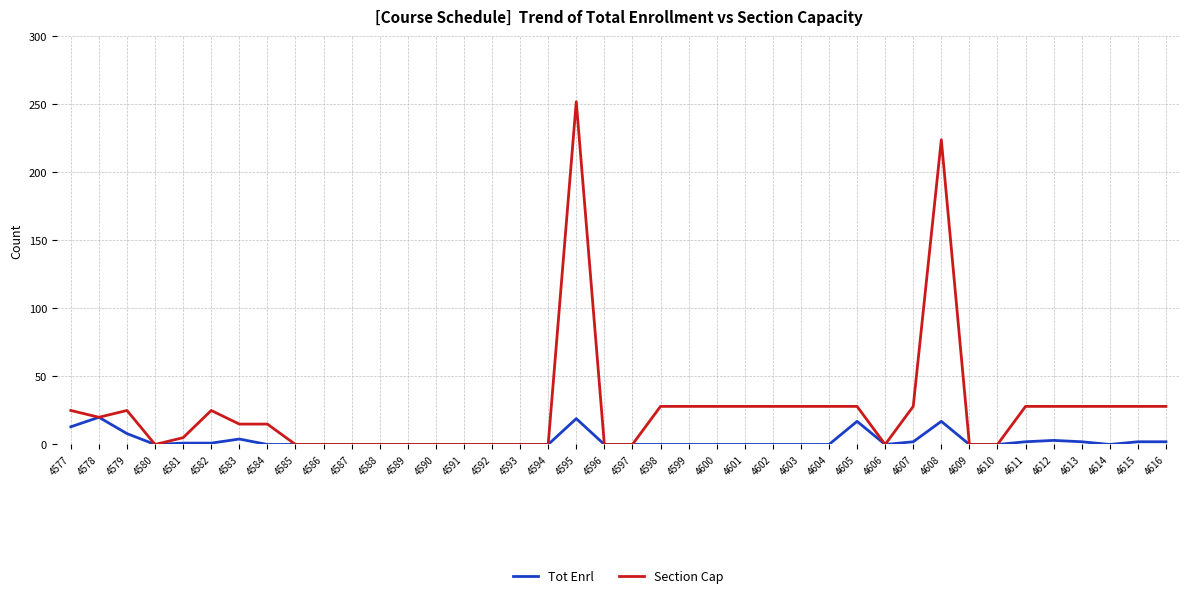

At how many categories does at least one series exceed 169?

2